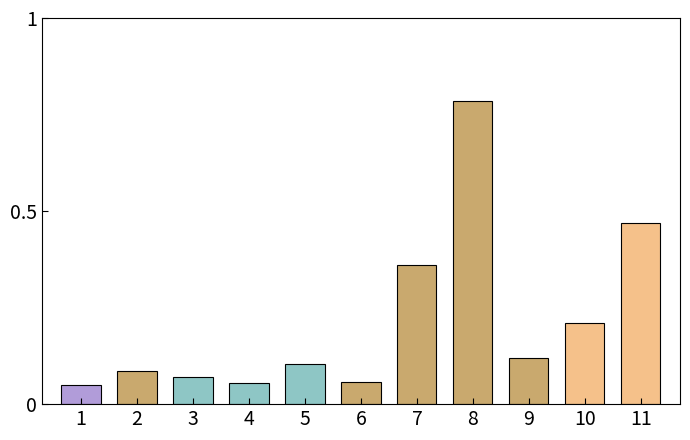

Which category has the highest value across all series?

8